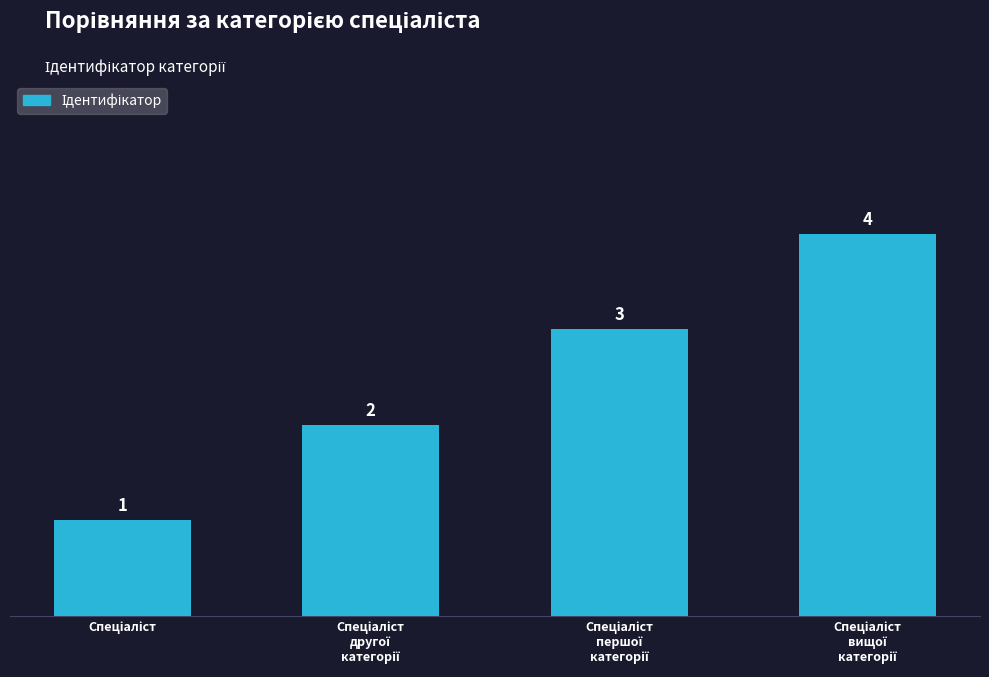

How many values are between 2 and 4?

3